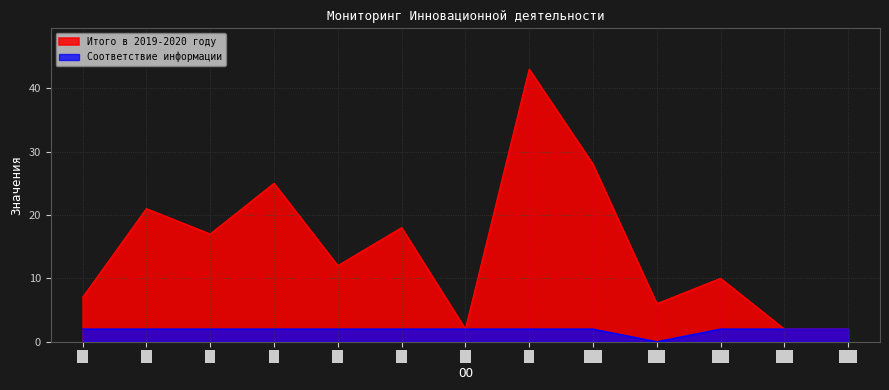

What is the sum of all Соответствие информации values?

24